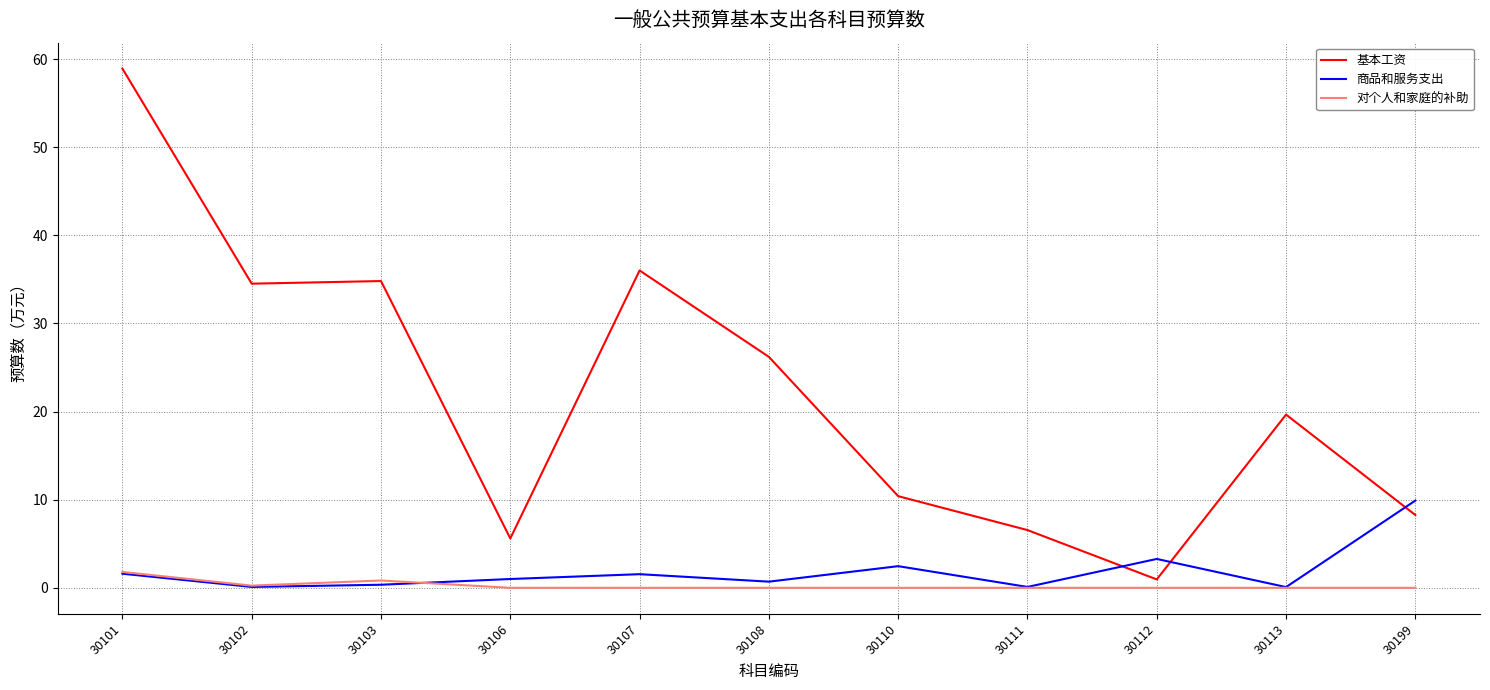

Rank the series by their maximum value, from lowest to highest.

对个人和家庭的补助, 商品和服务支出, 基本工资